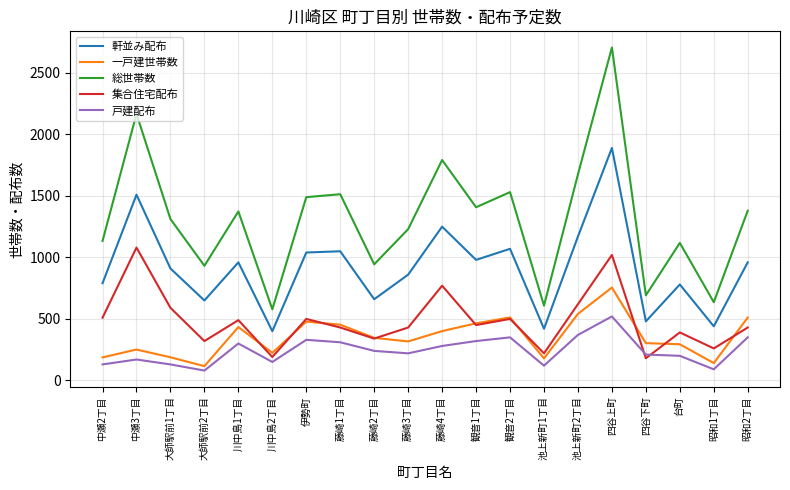

What is the sum of the 一戸建世帯数 values at 伊勢町 and 大師駅前1丁目?

666